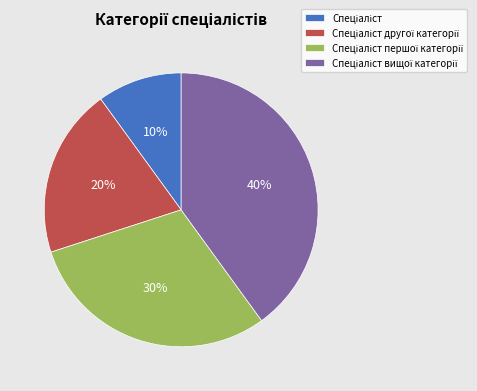

To the nearest percent, what is the average slice percentage?

25%